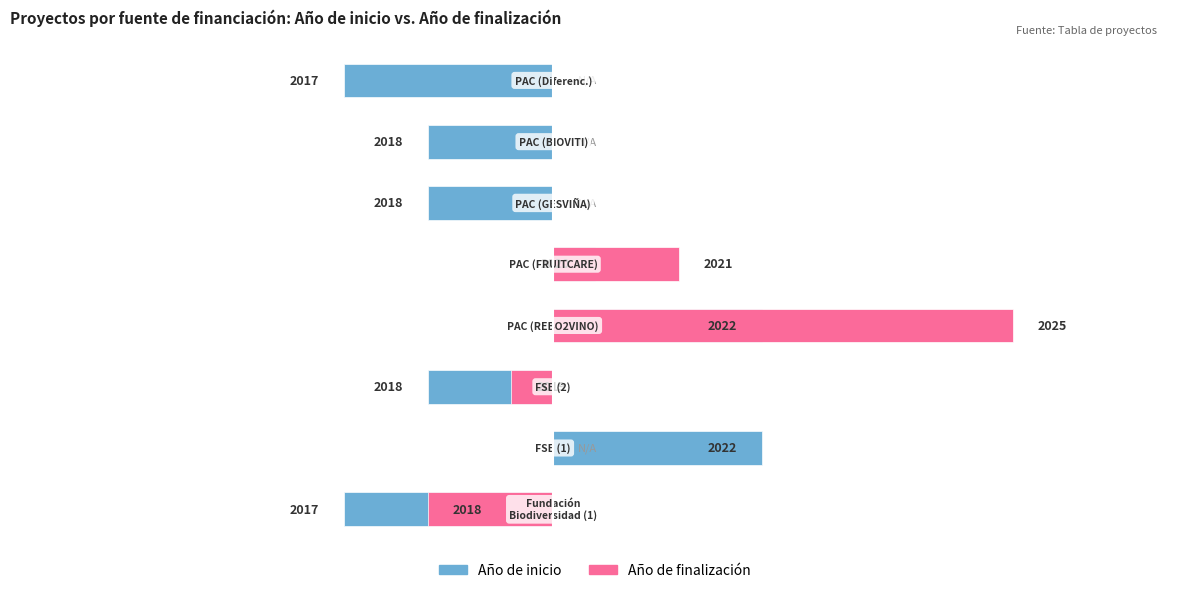

Reading right to left, what are all the values shown in this chart?

Año de inicio: 7=2.5	6=1.5	5=1.5	4=-0.5	3=-2.5	2=1.5	1=-2.5	0=2.5
Año de finalización: 7=0.0	6=0.0	5=0.0	4=1.5	3=5.5	2=-0.5	1=0.0	0=-1.5